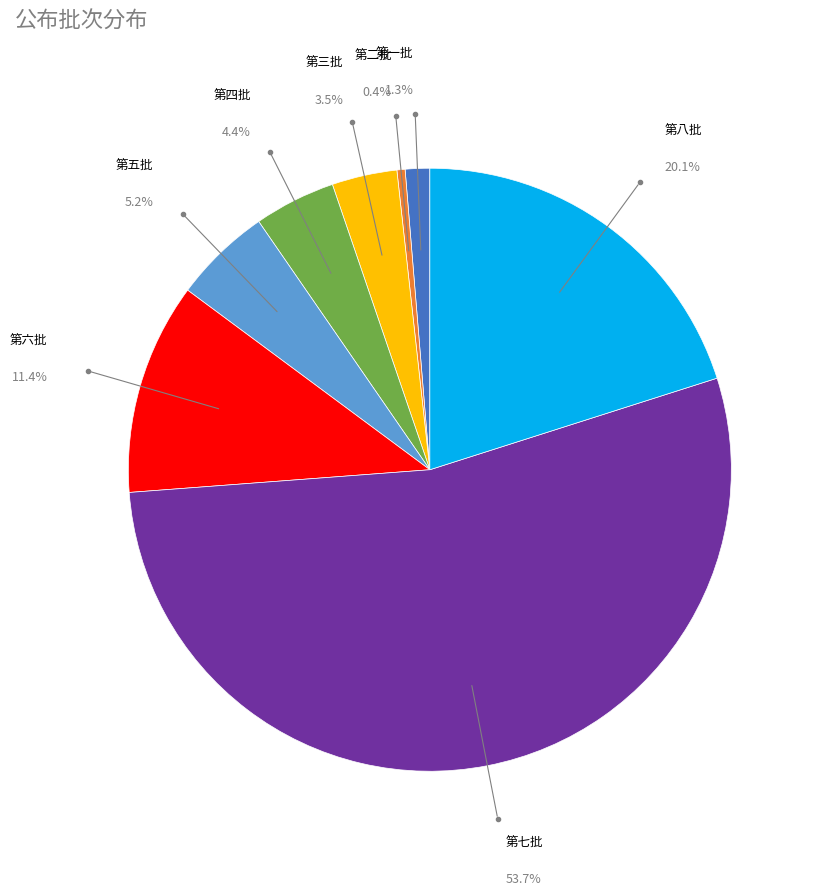

Does any single category account for the majority?

Yes